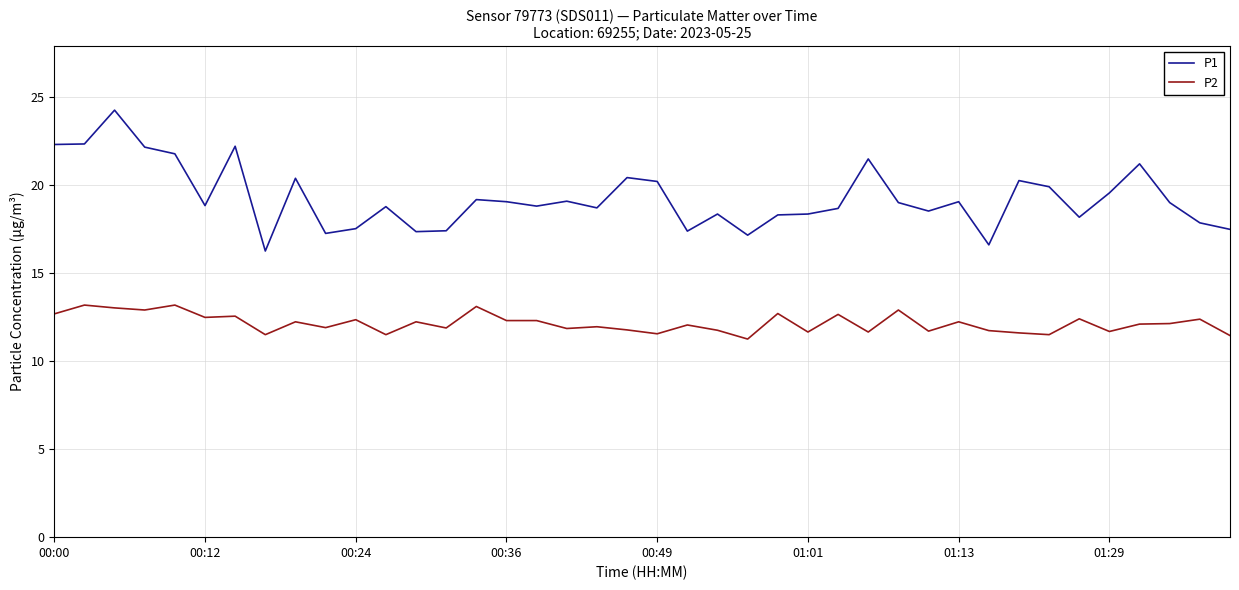

What is the highest value of the P2 series?

13.2